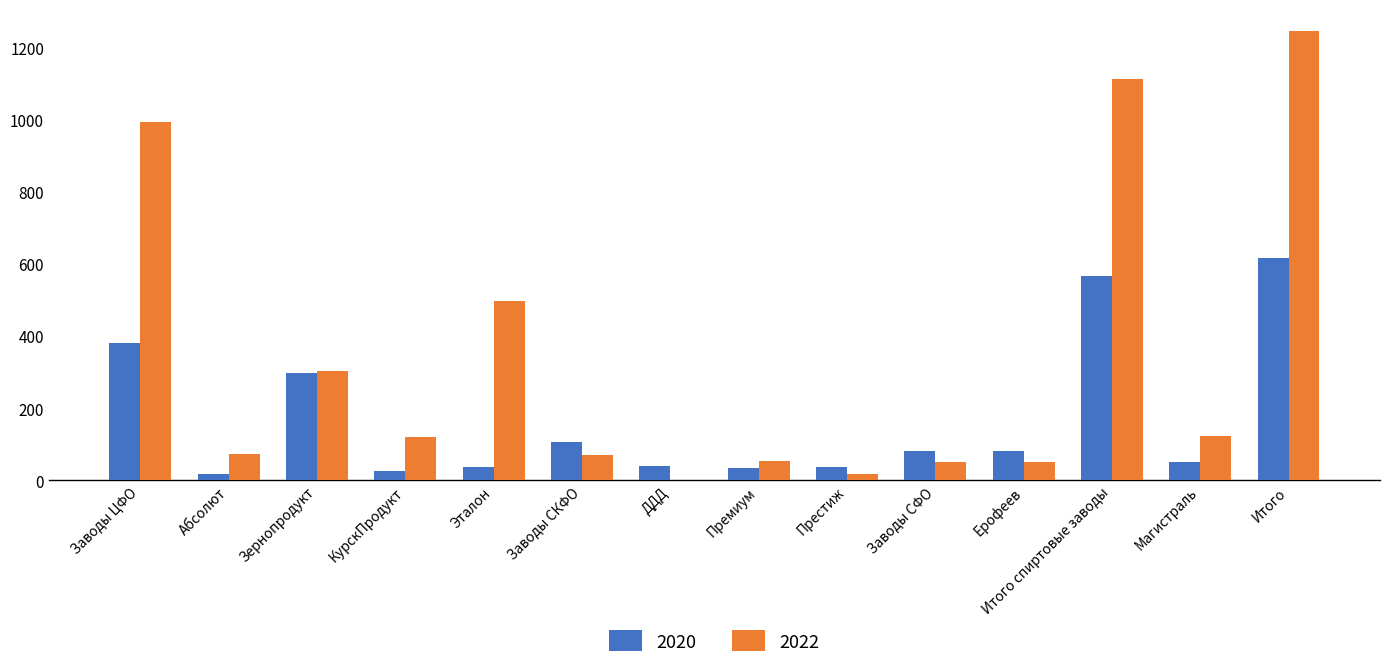

What is the sum of all 2020 values?

2369.7